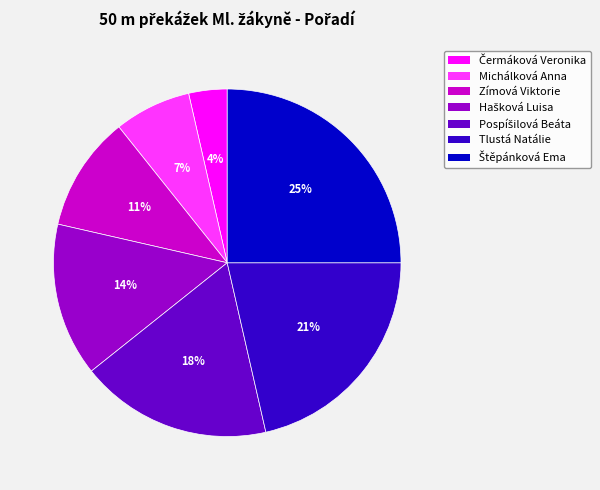

Do Zímová Viktorie and Michálková Anna together represent more than half of the pie?

No